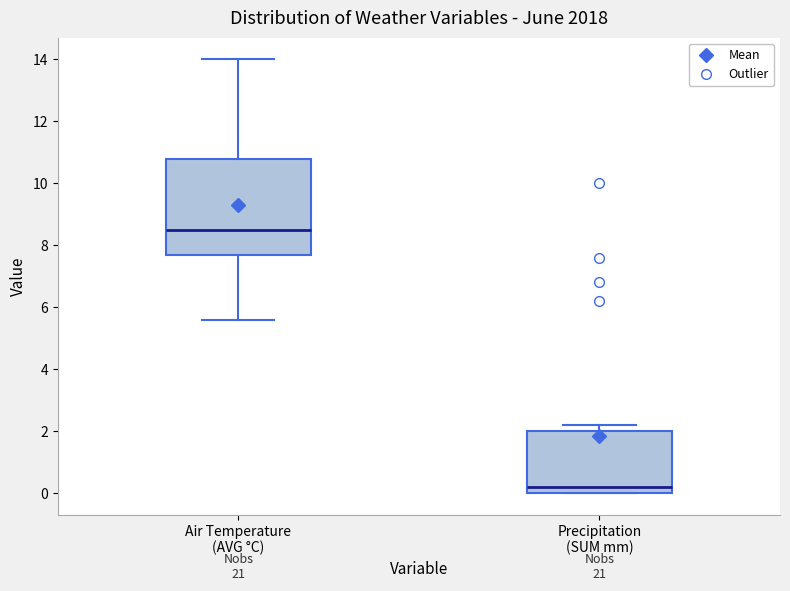

Reading left to right, read every box against the y-axis: the position of its median line, the range the box covers, and the ends of its whiskers. The values are not printed on the chart, so give them approximately, as read against the axis.

Air Temperature (AVG °C): median 8.6, box 7.8 to 10.8, whiskers 5.6 to 14.0
Precipitation (SUM mm): median 0.2, box 0.0 to 2.0, whiskers 0.0 to 2.2